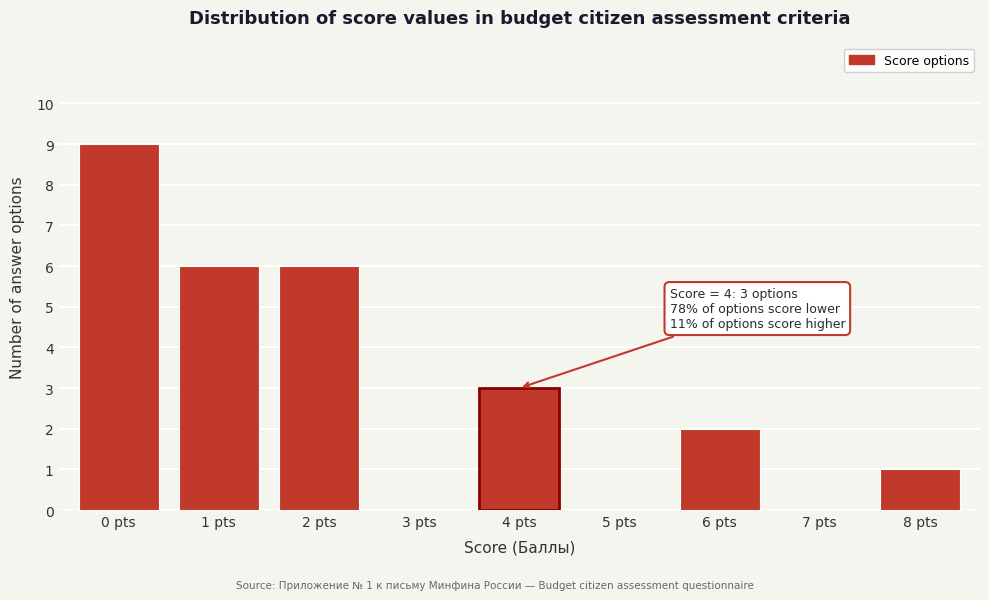

Reading left to right, what are all the values shown in this chart?

0 pts=9	1 pts=6	2 pts=6	3 pts=0	4 pts=3	5 pts=0	6 pts=2	7 pts=0	8 pts=1